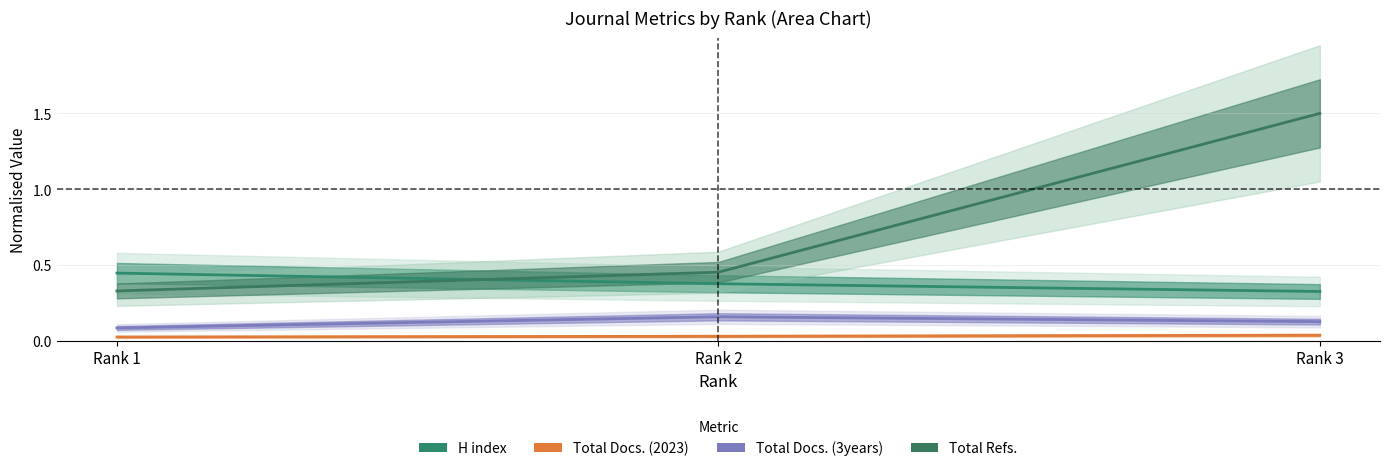

Which series changed the most between Rank 2 and Rank 3?

Total Refs.